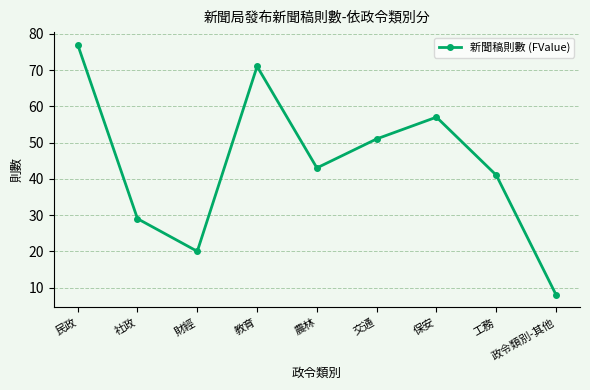

Count the number of categories in the chart.

9